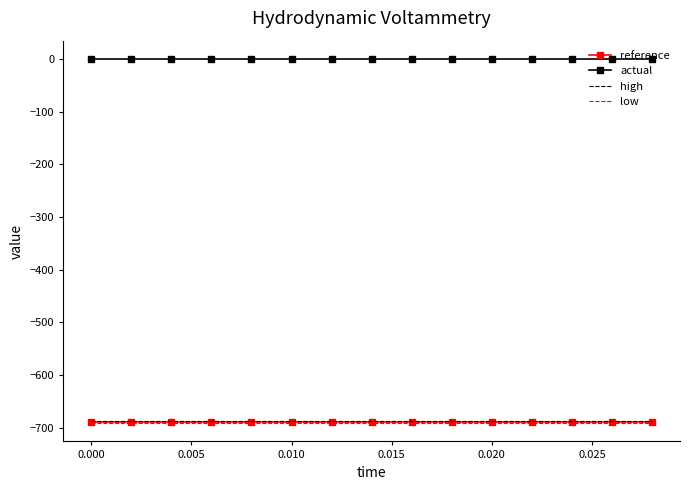

True or false: reference and actual intersect in this chart.

False